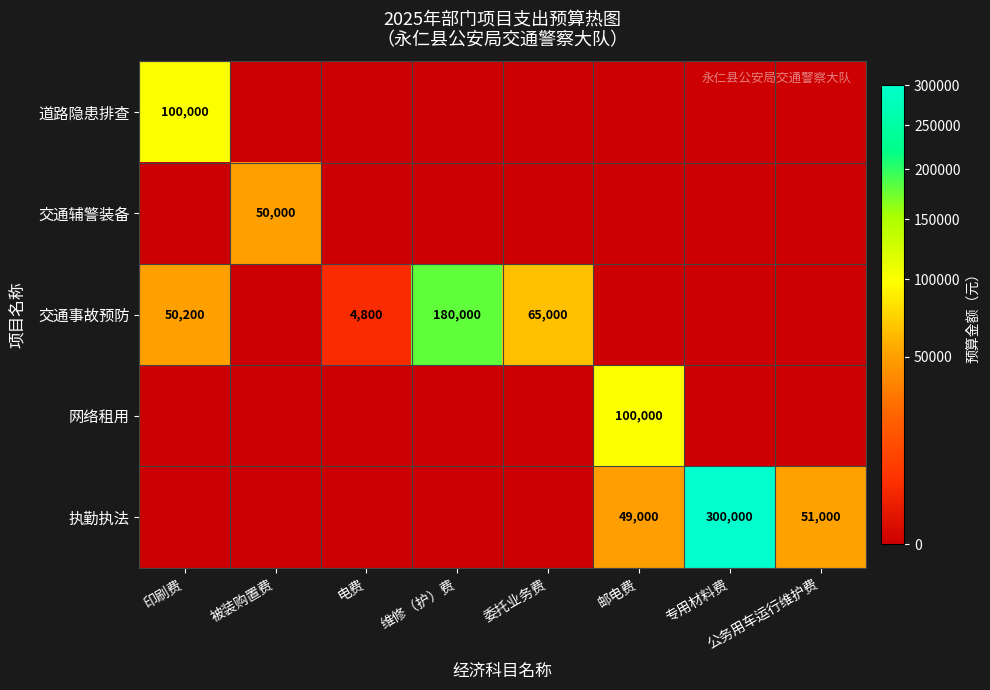

Is it true that 道路隐患排查 equals 161480 at 印刷费?

False